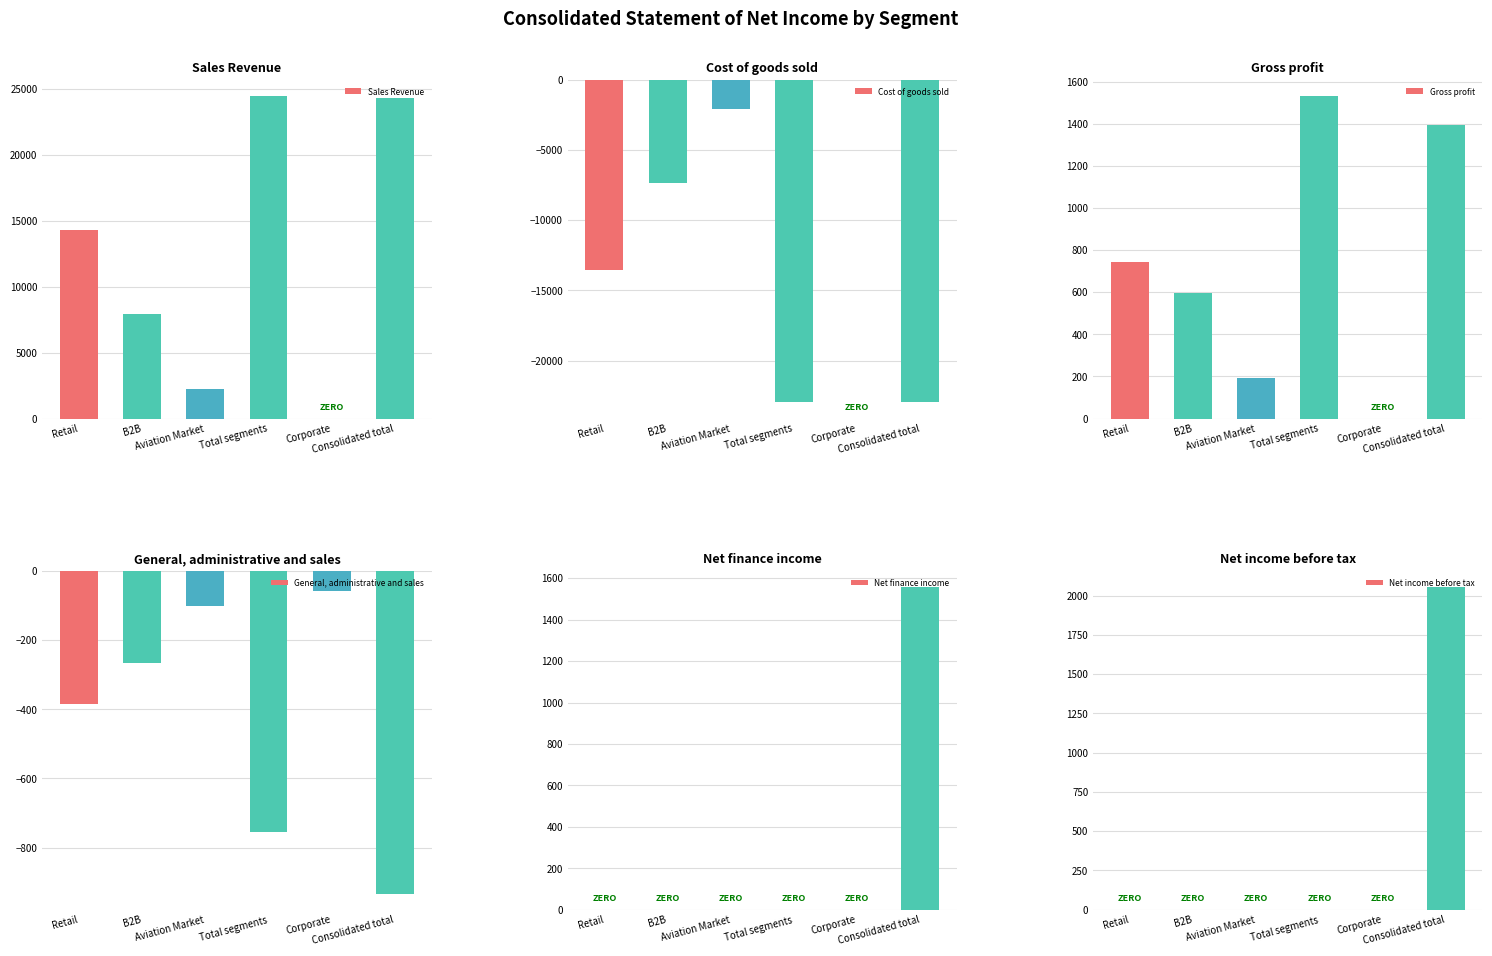

What position from the left is Total segments?

4